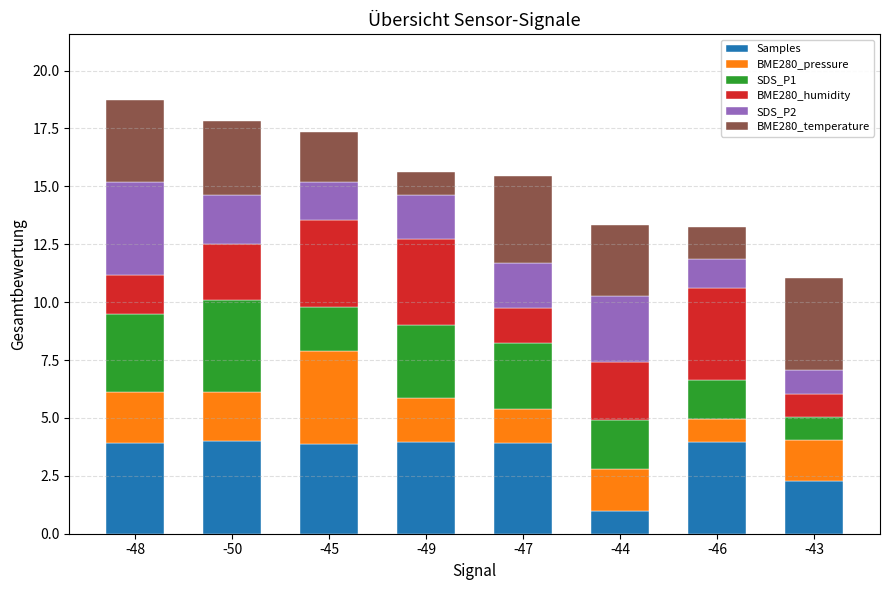

What is the difference between the maximum and second lowest values in the Samples series?

1.7